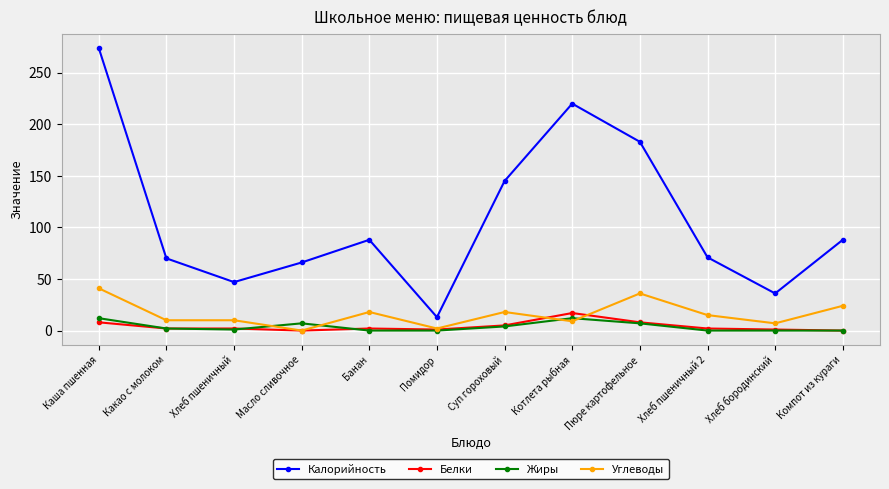

How many series are shown in this chart?

4